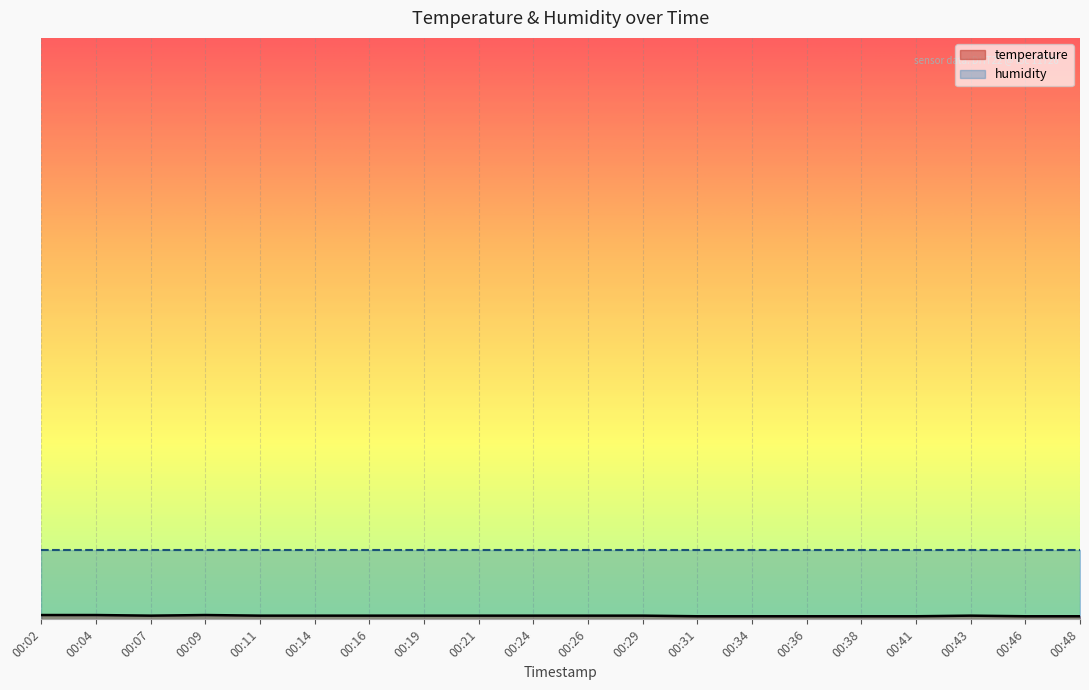

How many interior local valleys (lower than both neighbors) does the data have?

1